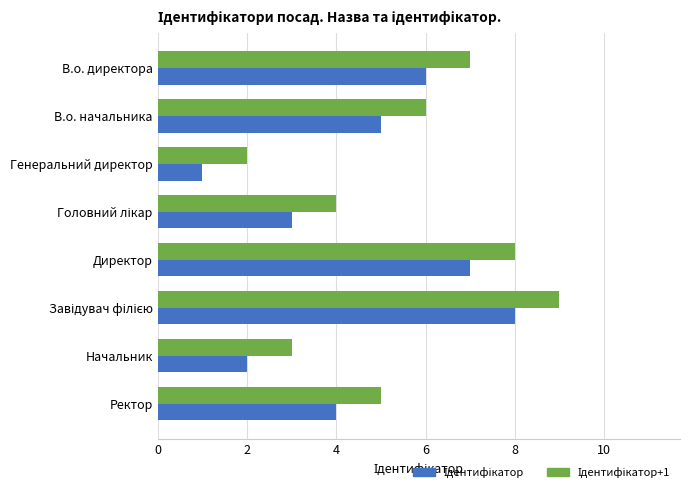

What is the total value across all series at Директор?

15